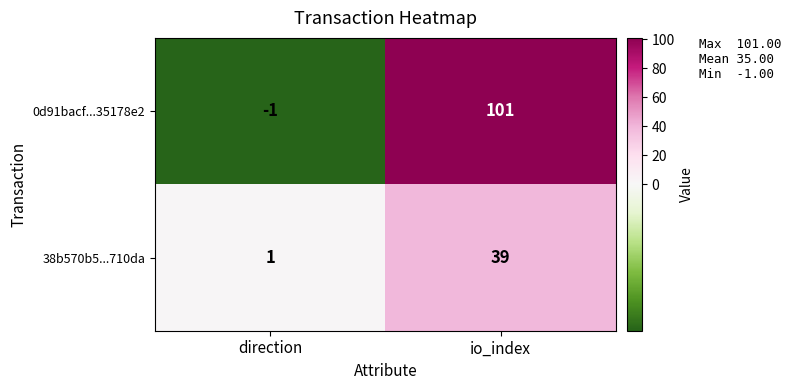

What is the spread (max minus min) of values at io_index?

62